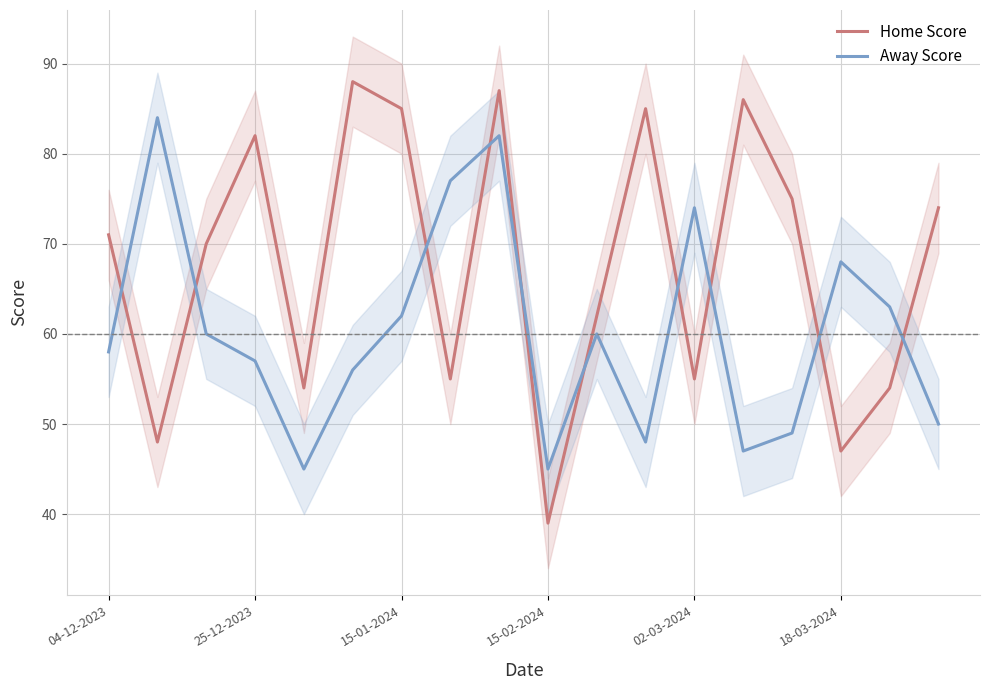

Reading left to right, what are all the values shown in this chart?

Home Score: 71	48	70	82	54	88	85	55	87	39	62	85	55	86	75	47	54	74
Away Score: 58	84	60	57	45	56	62	77	82	45	60	48	74	47	49	68	63	50